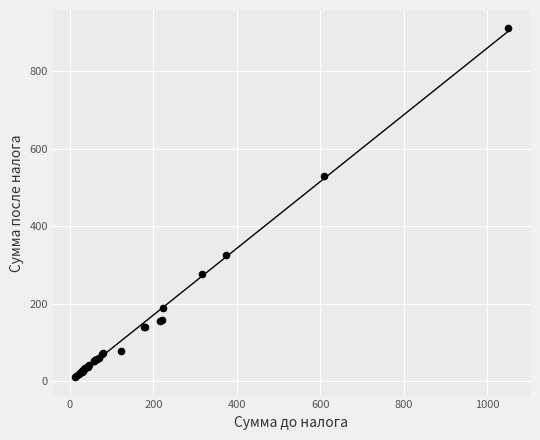

What Y value in the scatter plot is closest to 461?

530.6